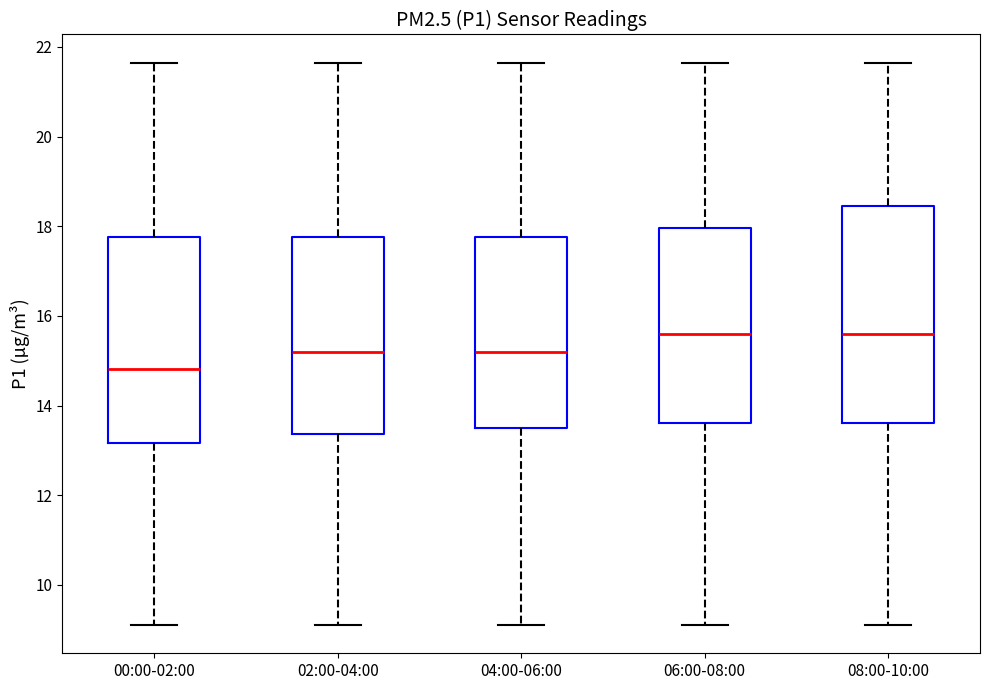

Reading left to right, transcribe this box plot: for each box, give where its median line is, the range the box spans, and where its two whiskers end, as read against the y-axis. The values are not printed on the chart, so give them approximately, as read against the axis.

00:00-02:00: median 14.8, box 13.2 to 17.8, whiskers 9.2 to 21.6
02:00-04:00: median 15.2, box 13.4 to 17.8, whiskers 9.2 to 21.6
04:00-06:00: median 15.2, box 13.4 to 17.8, whiskers 9.2 to 21.6
06:00-08:00: median 15.6, box 13.6 to 18.0, whiskers 9.2 to 21.6
08:00-10:00: median 15.6, box 13.6 to 18.4, whiskers 9.2 to 21.6